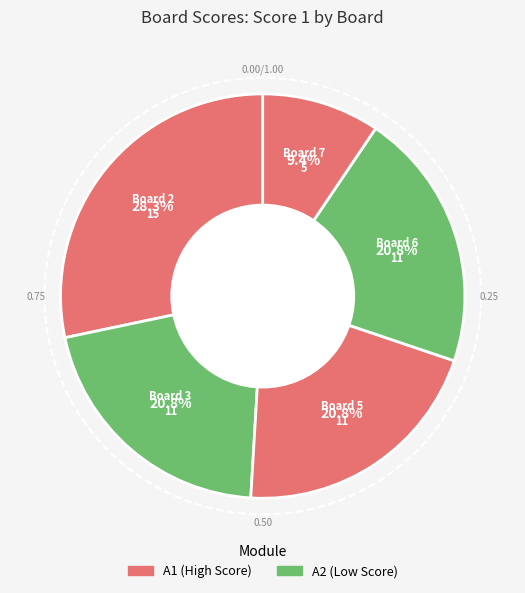

How many slices are in this pie chart?

5